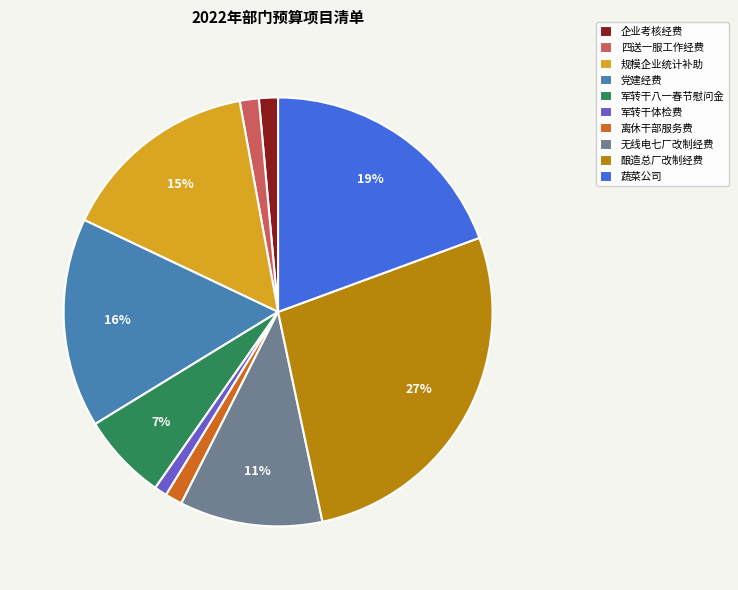

Count the number of slices in the pie.

10